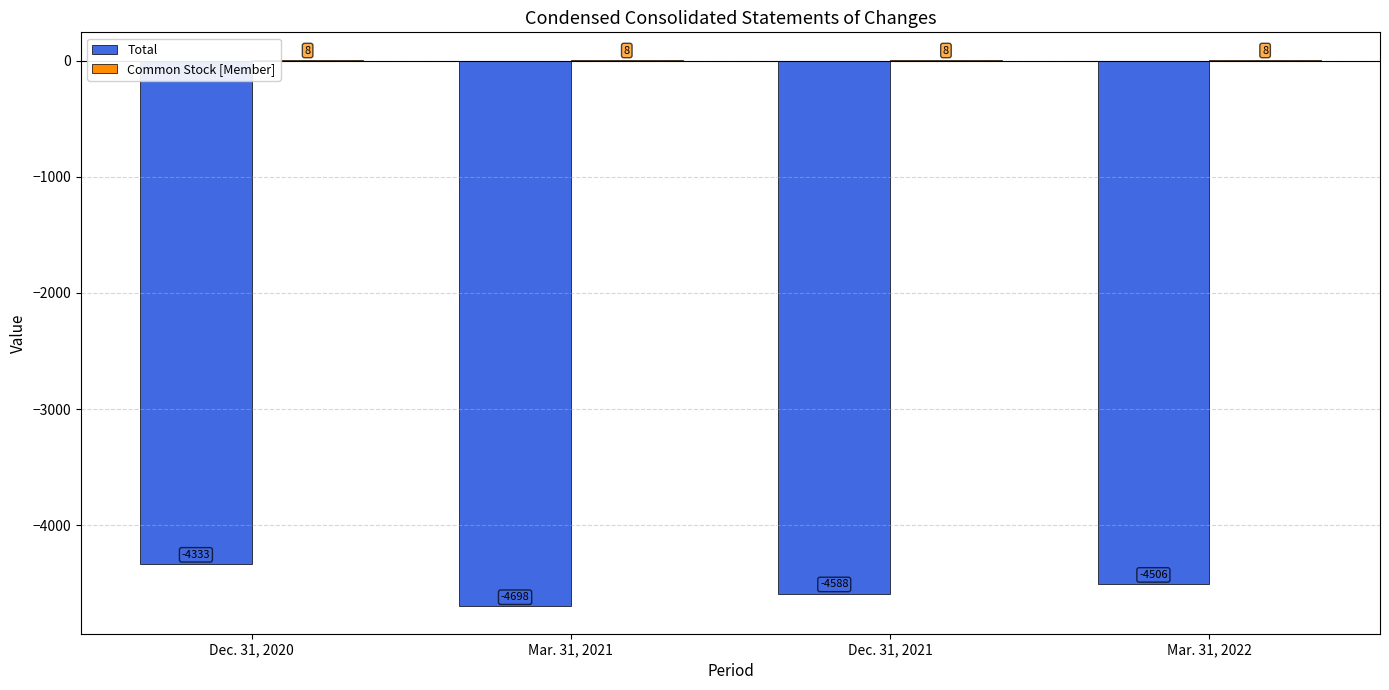

What is the spread (max minus min) of values at Mar. 31, 2021?

4706